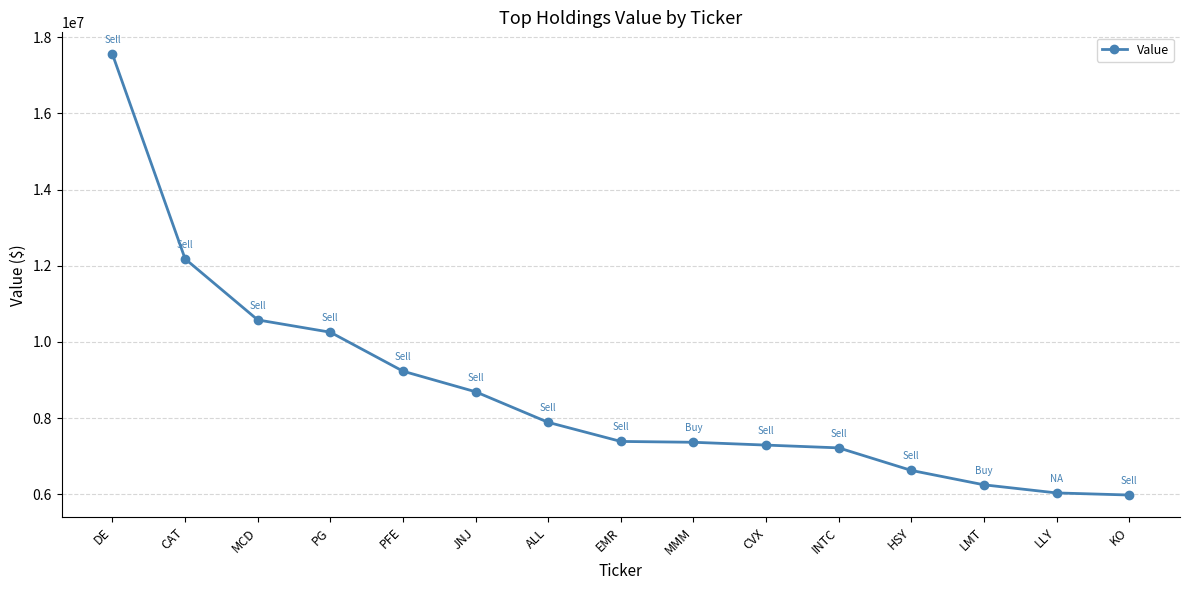

How many data points are less than 7387000?

7